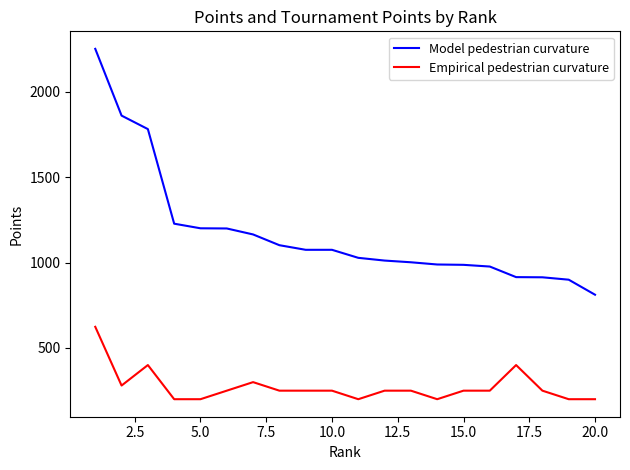

Rank the series by their average value, from lowest to highest.

Empirical pedestrian curvature, Model pedestrian curvature